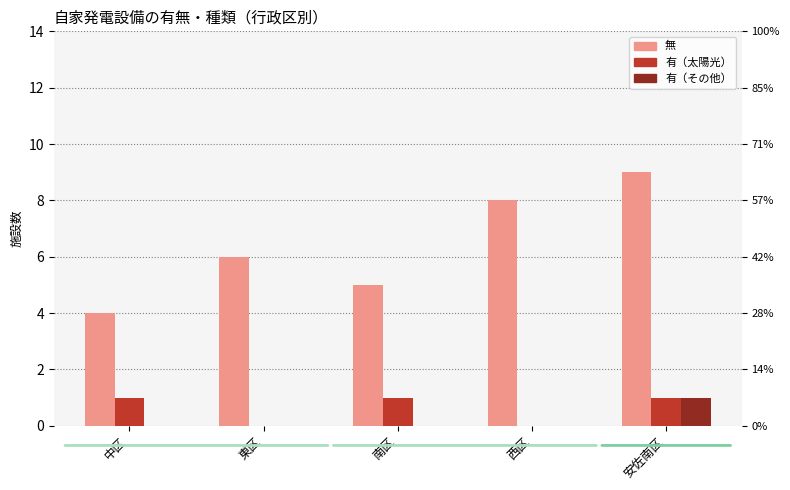

Which series has the largest total across all categories?

無